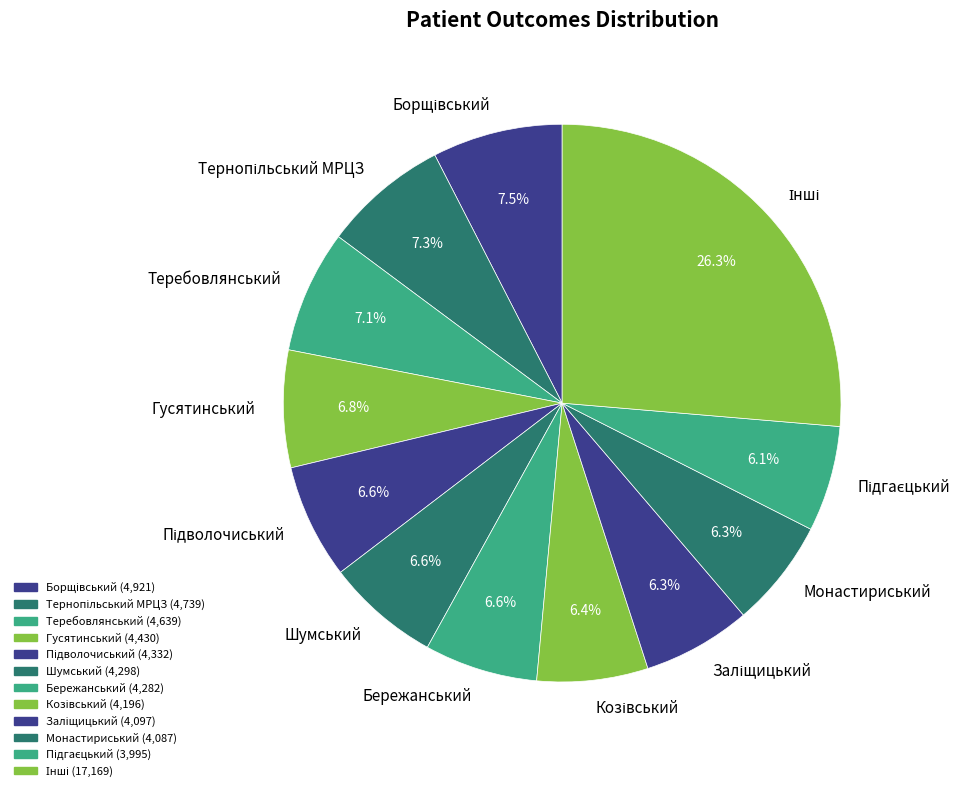

To the nearest percent, what is the average slice percentage?

8%